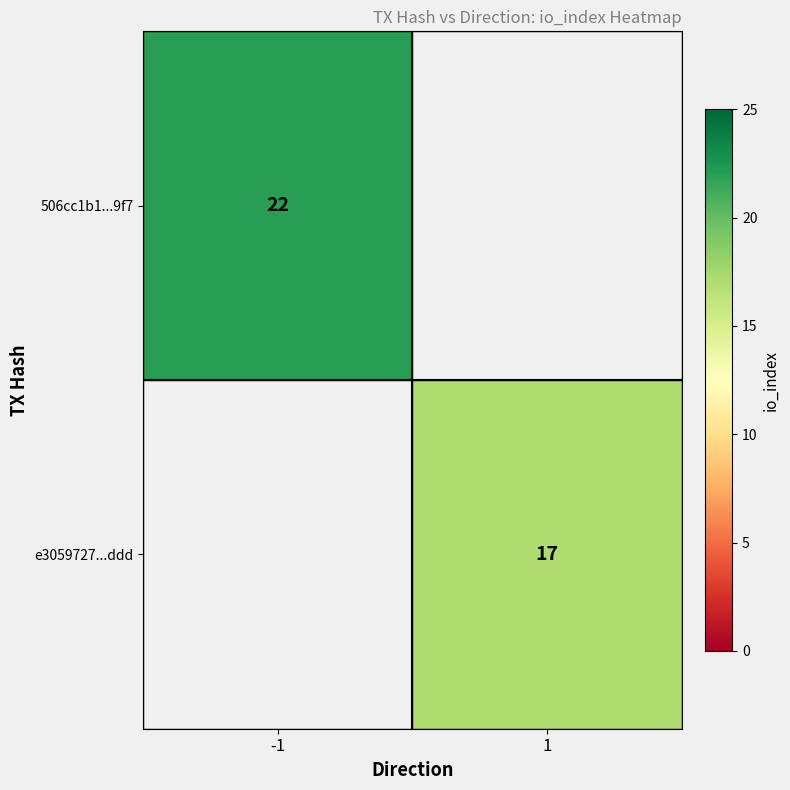

At how many categories does at least one series exceed 18?

1